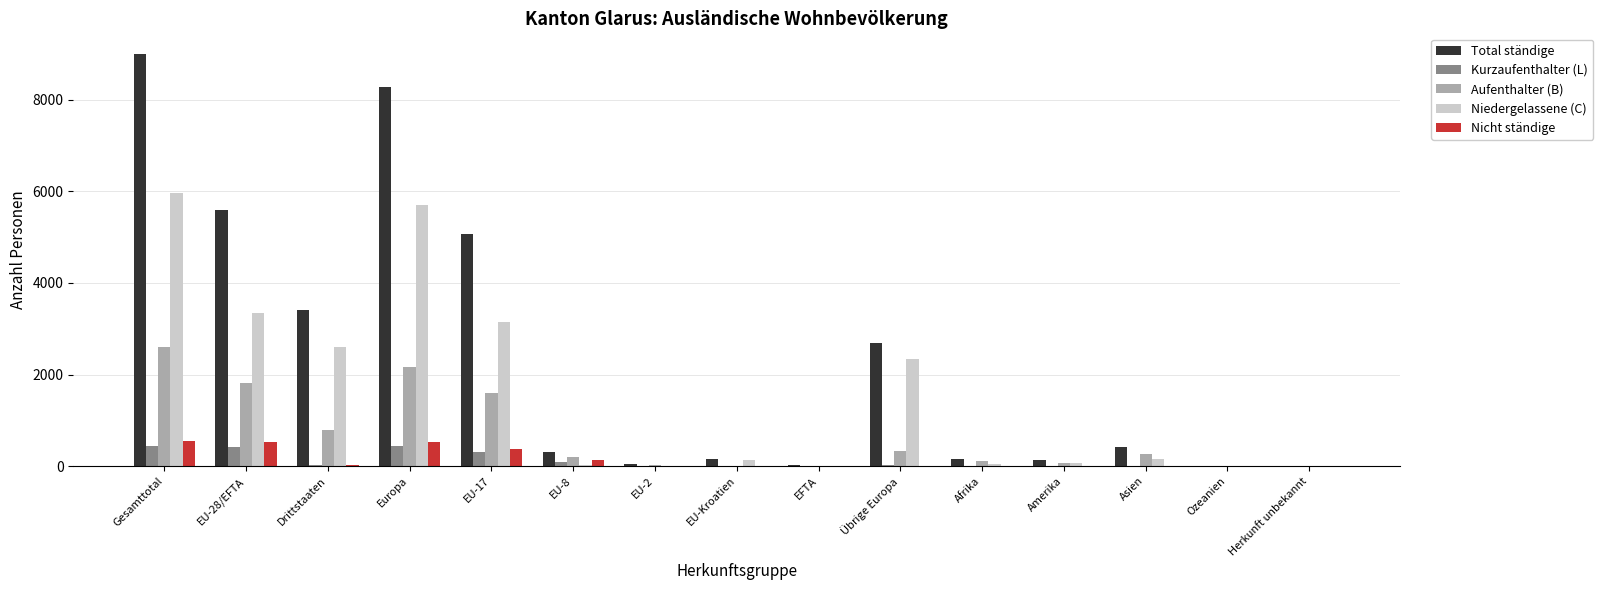

What is the greatest value displayed?

8999